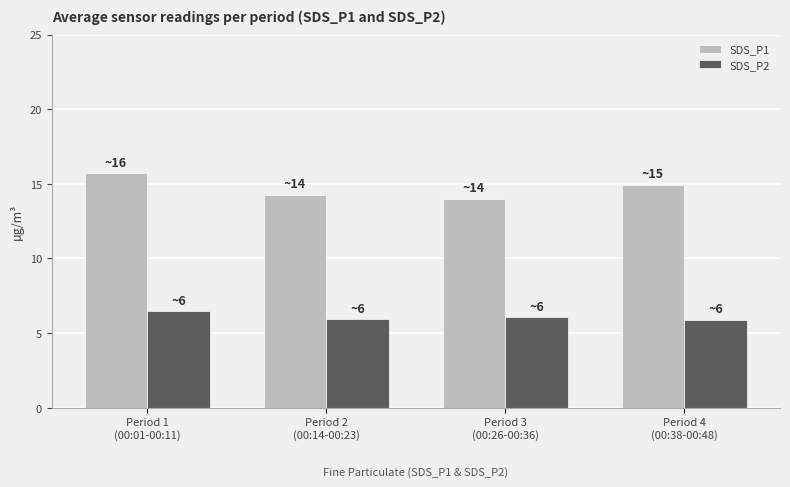

Where does the SDS_P2 series first go above 6?

Period 1
(00:01-00:11)